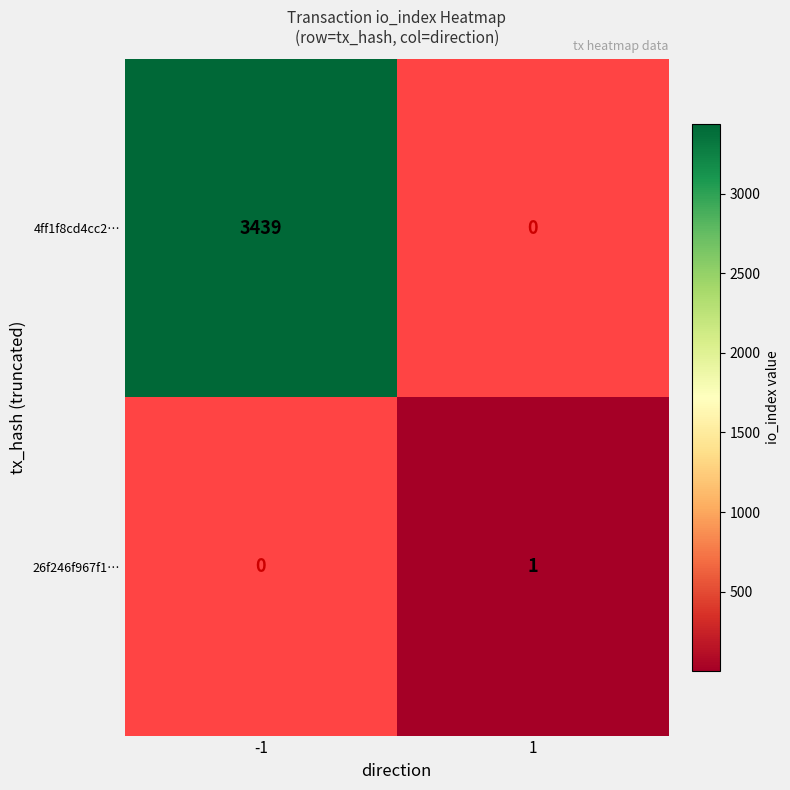

The value of 4ff1f8cd4cc2… at -1 is 3439. True or false?

True